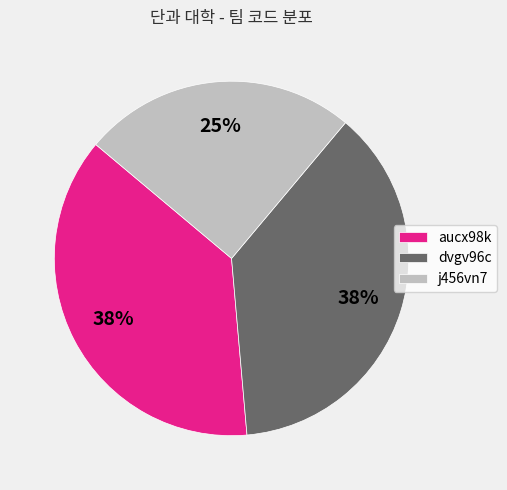

Is the sum of aucx98k and dvgv96c greater than half?

Yes